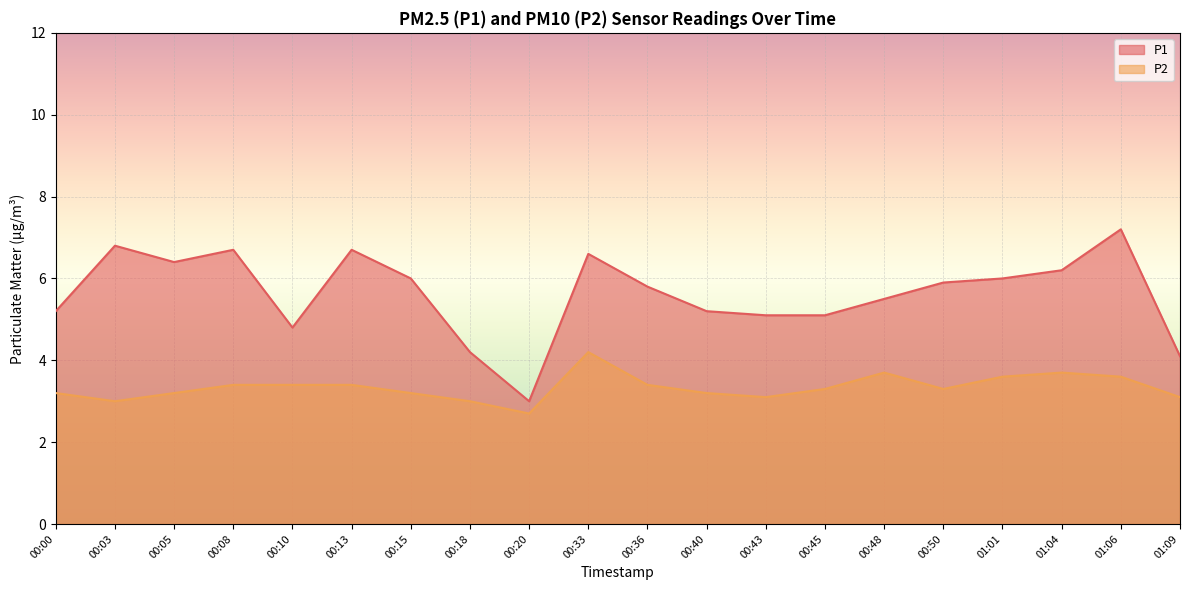

At how many categories does at least one series exceed 3?

19